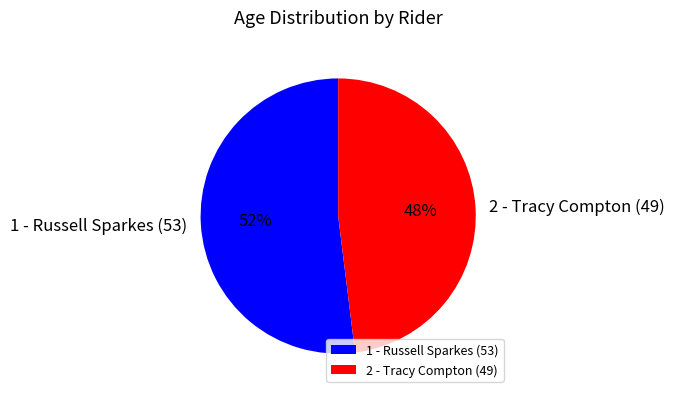

Is there a majority slice in this chart?

Yes